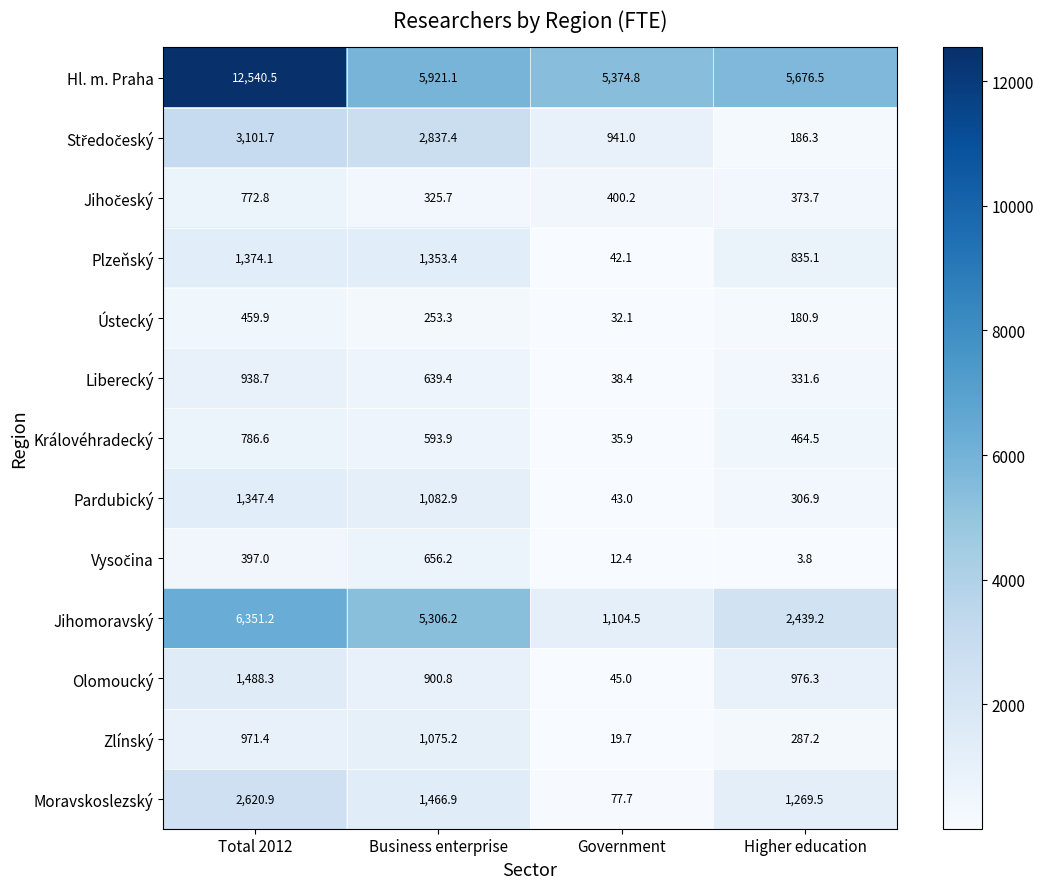

What is the difference between the Plzeňský values at Government and Higher education?

793.0